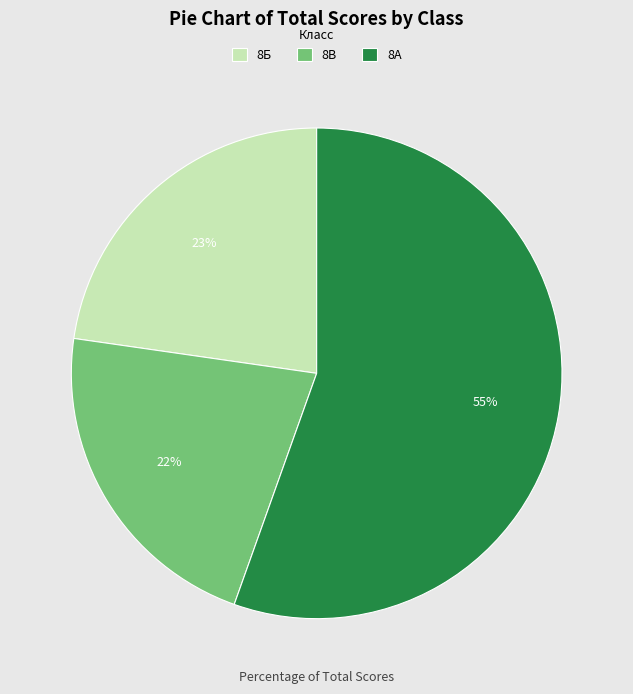

Which slice is the smallest?

8В